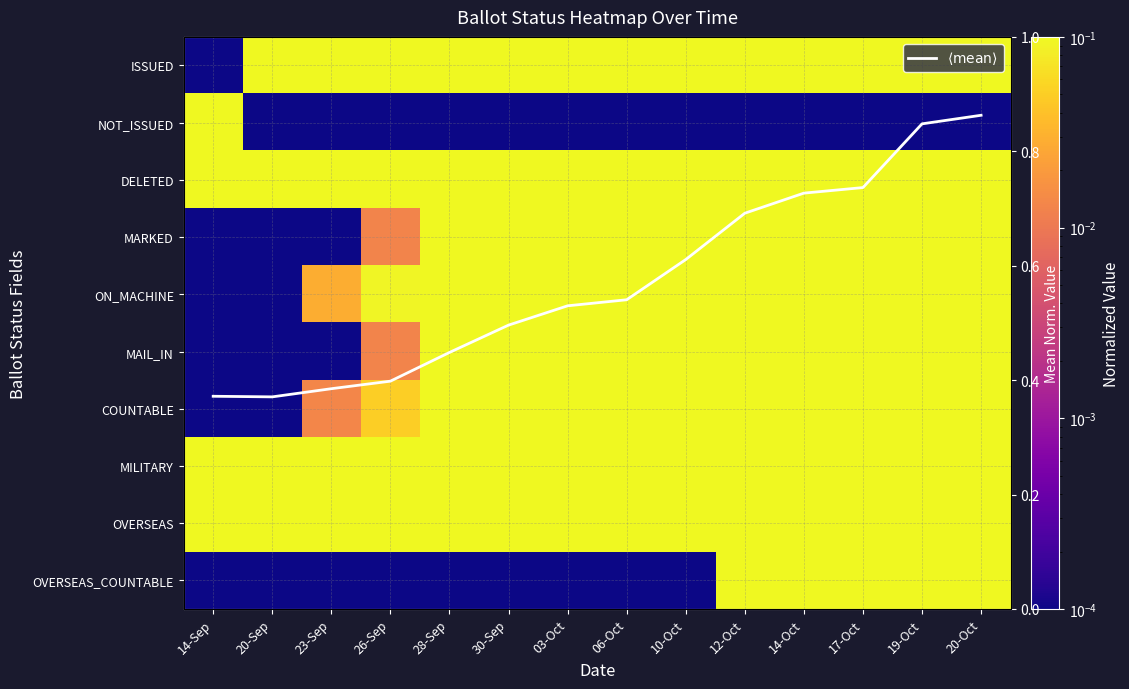

Which has a higher value, 28-Sep or 20-Oct?

28-Sep